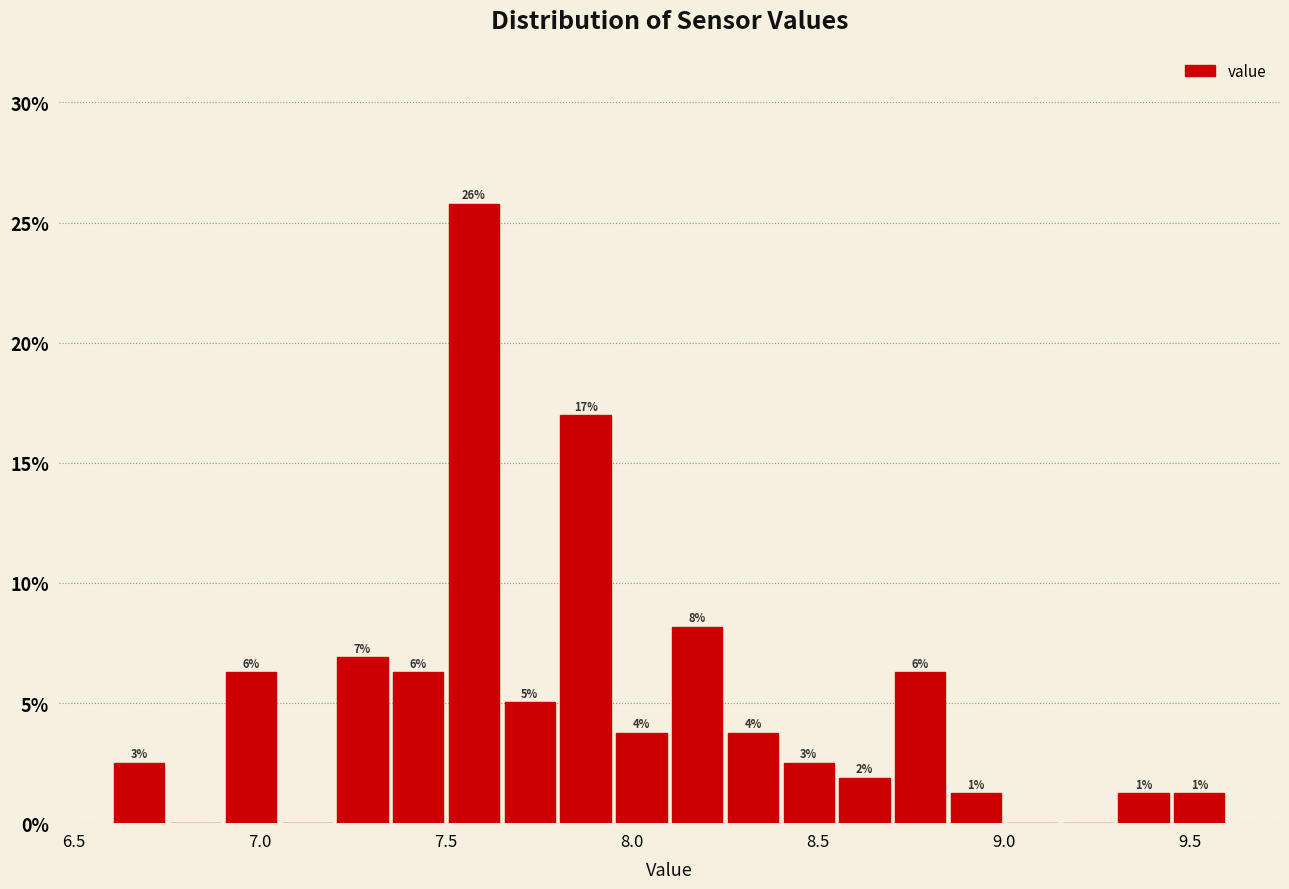

Read against the x-axis, roughly where is the centre of the tallest bar?

7.60